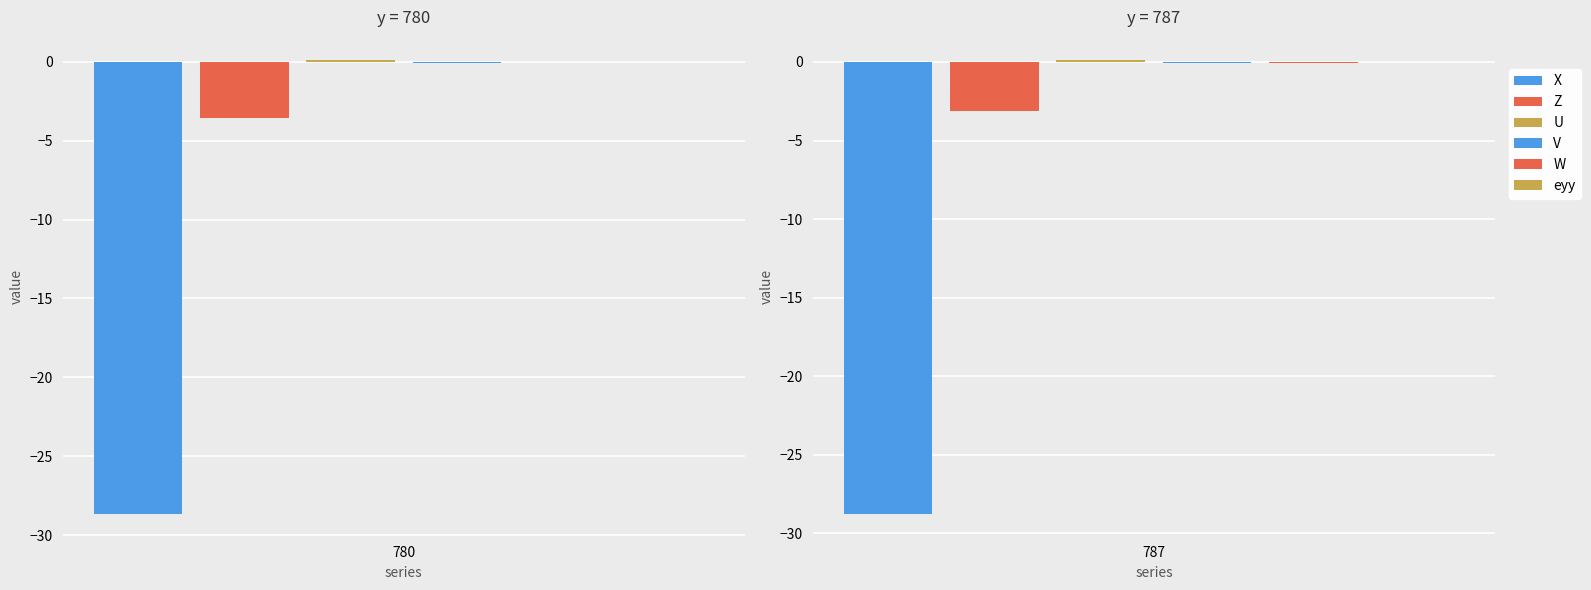

Where is U nearest to the value 0?

780